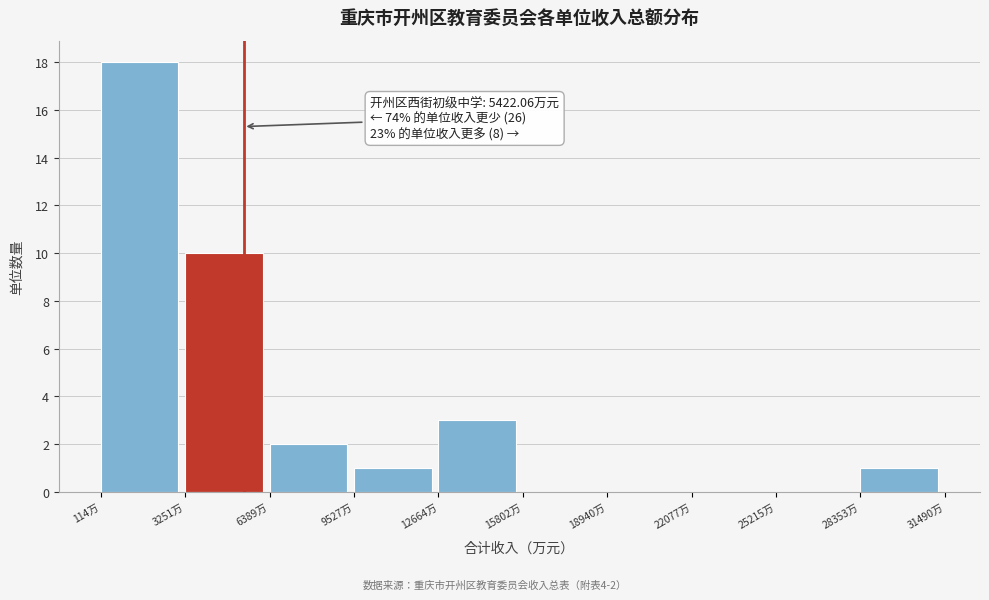

Over which range of the x-axis is the bar tallest?

0 to 3500